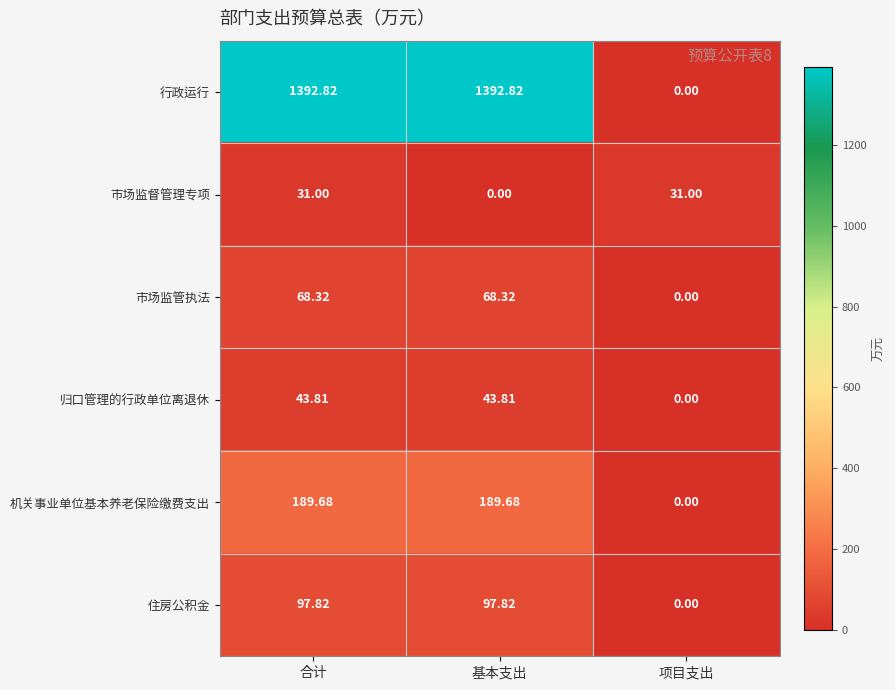

Where is 机关事业单位基本养老保险缴费支出 nearest to the value 94?

项目支出